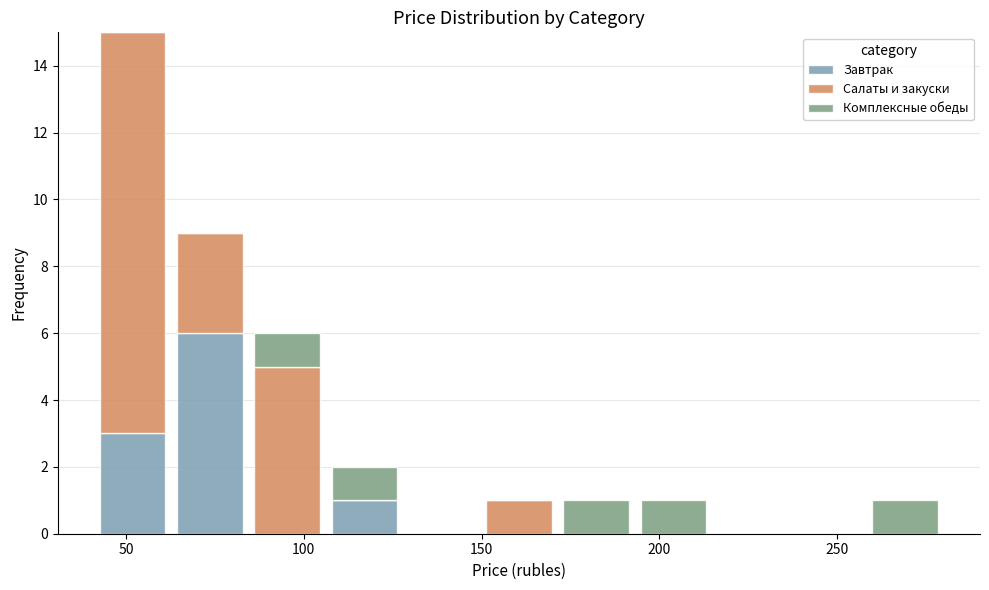

What is the total height of the stacked bar covering 65 to 85 on the x-axis? Neither the bar edges nor the heights are printed on the chart, so give them approximately, as read against the axes.

9